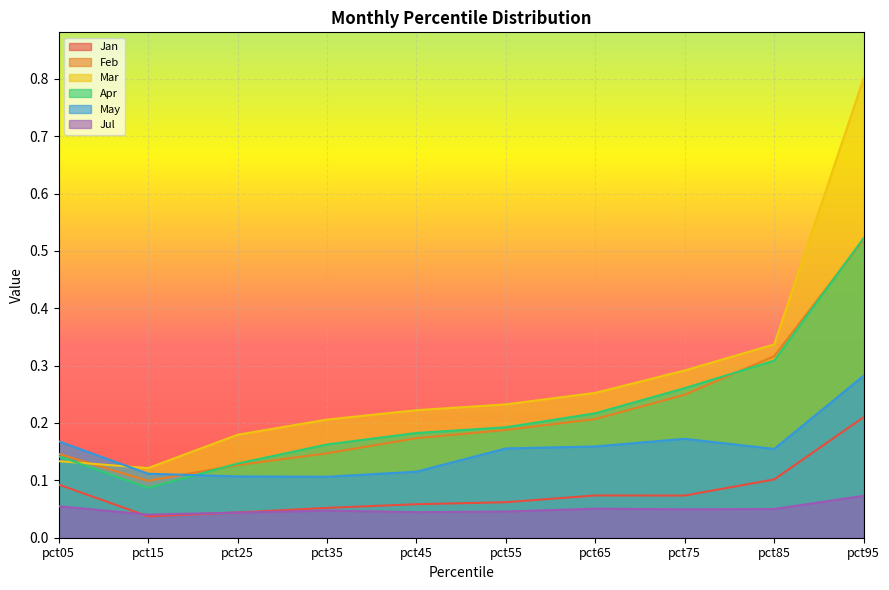

What is the sum of the Feb values at pct85 and pct65?

0.5